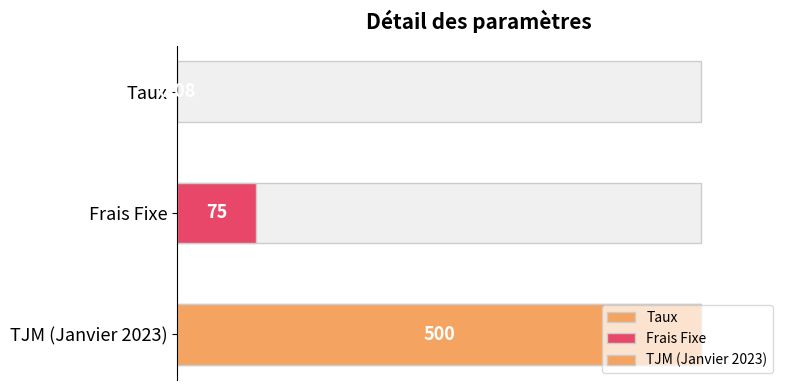

How many data points does each series have?

3